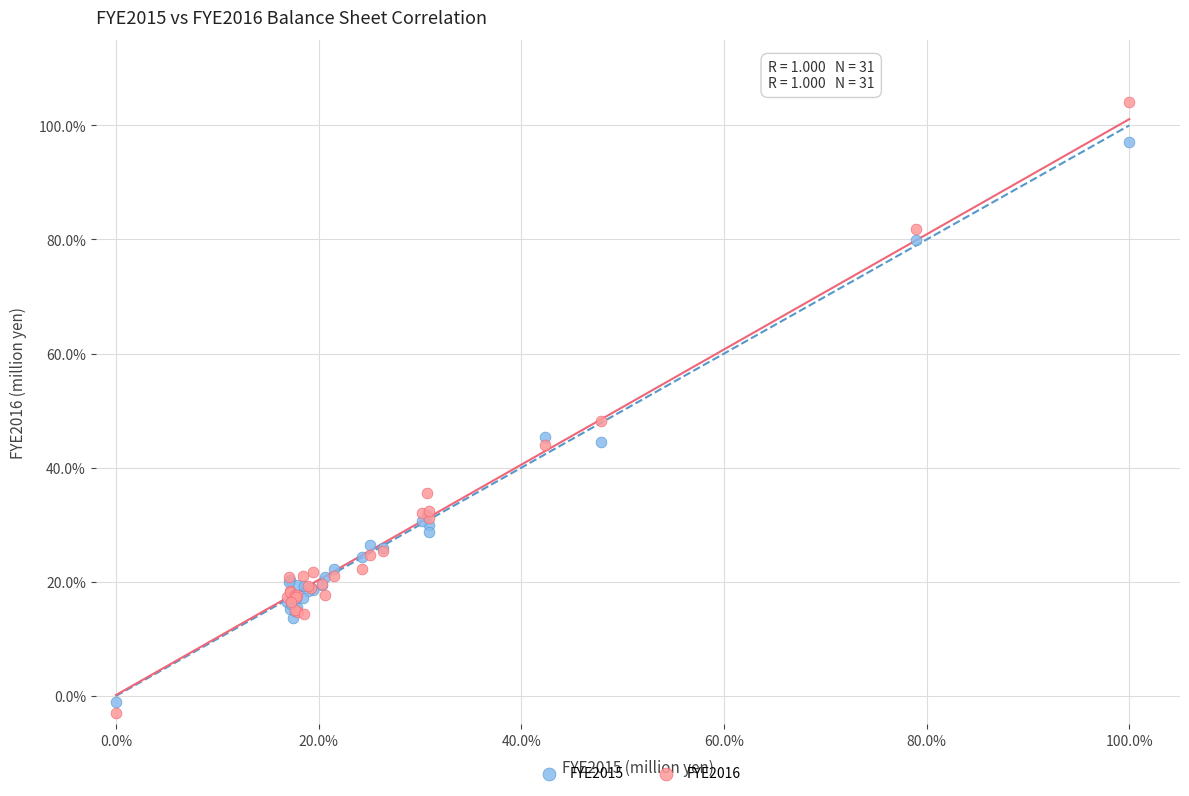

Which series contains the highest Y value?

FYE2016